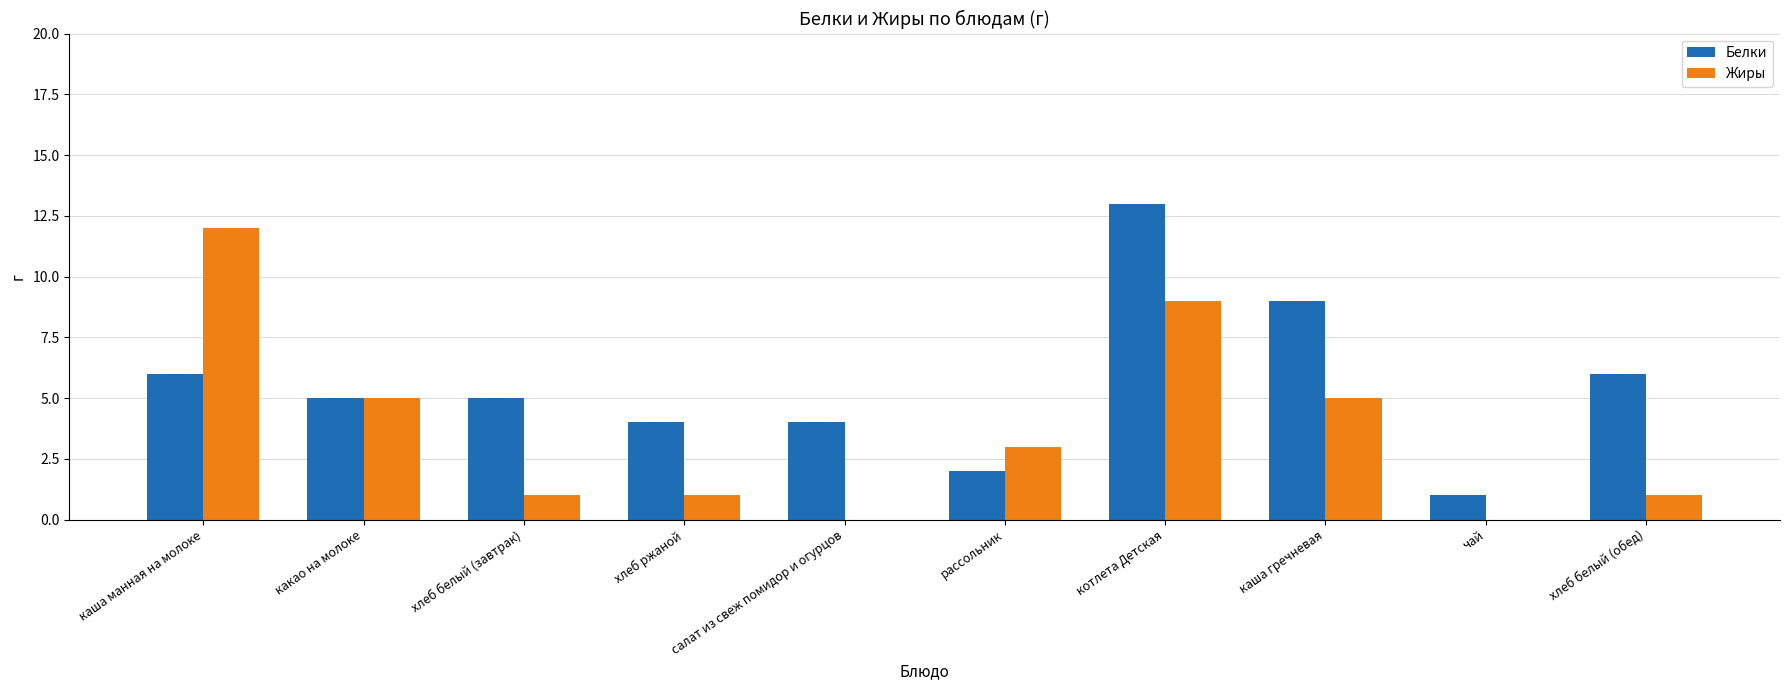

Are the bars grouped side by side (vs. stacked)?

Yes